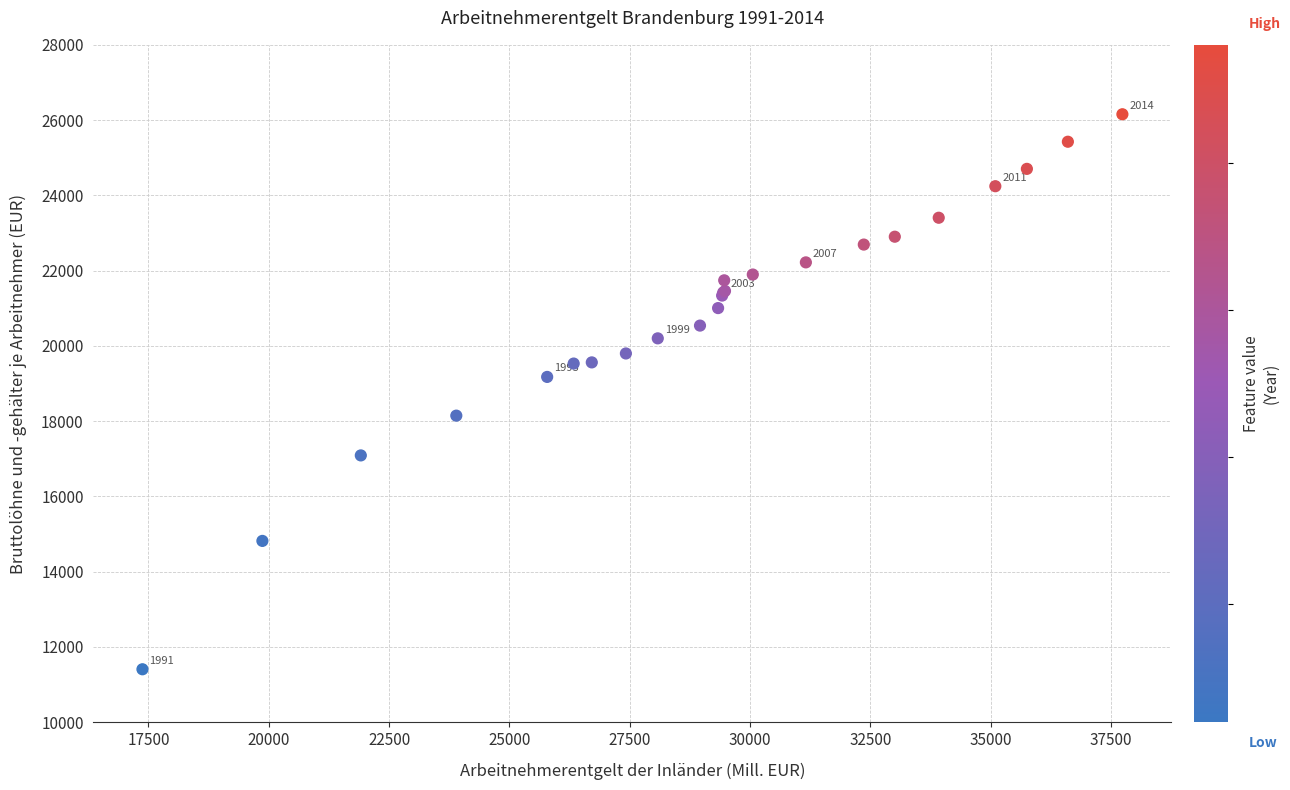

What Y value in the scatter plot is closest to 18780?

19175